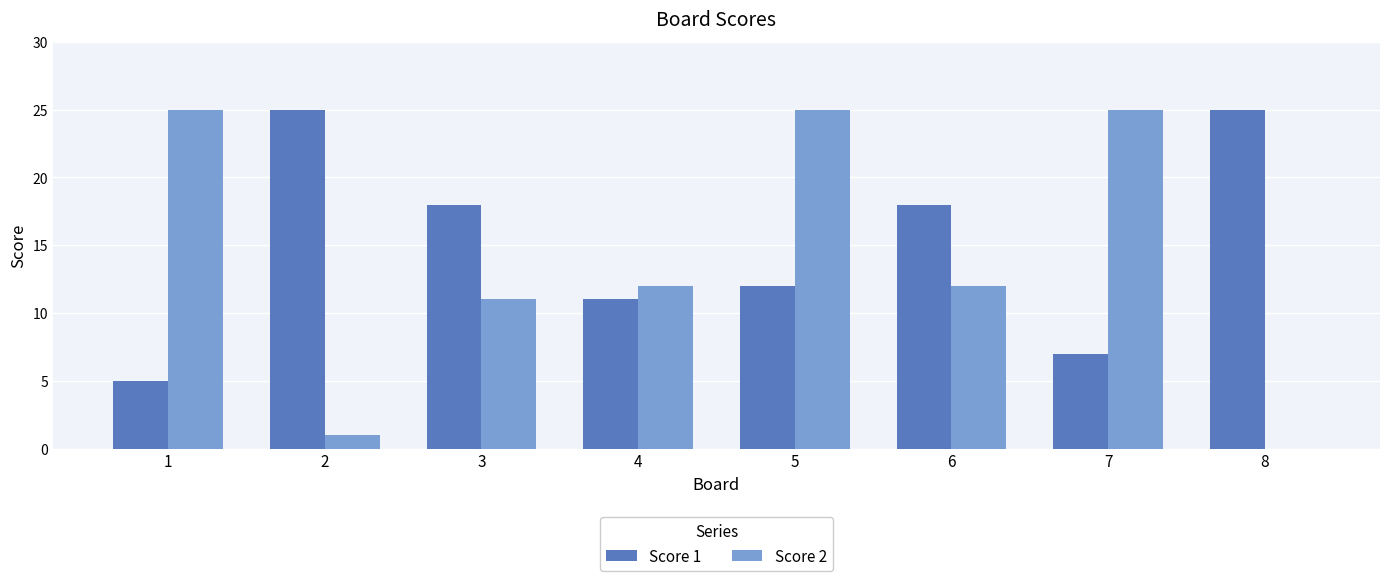

What is the maximum value for Score 2?

25